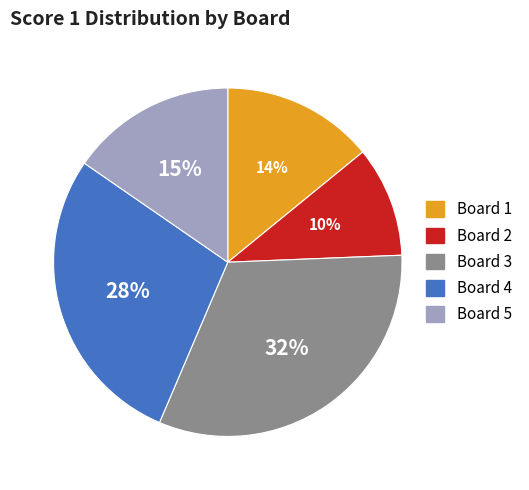

To the nearest percent, what is the average slice percentage?

20%